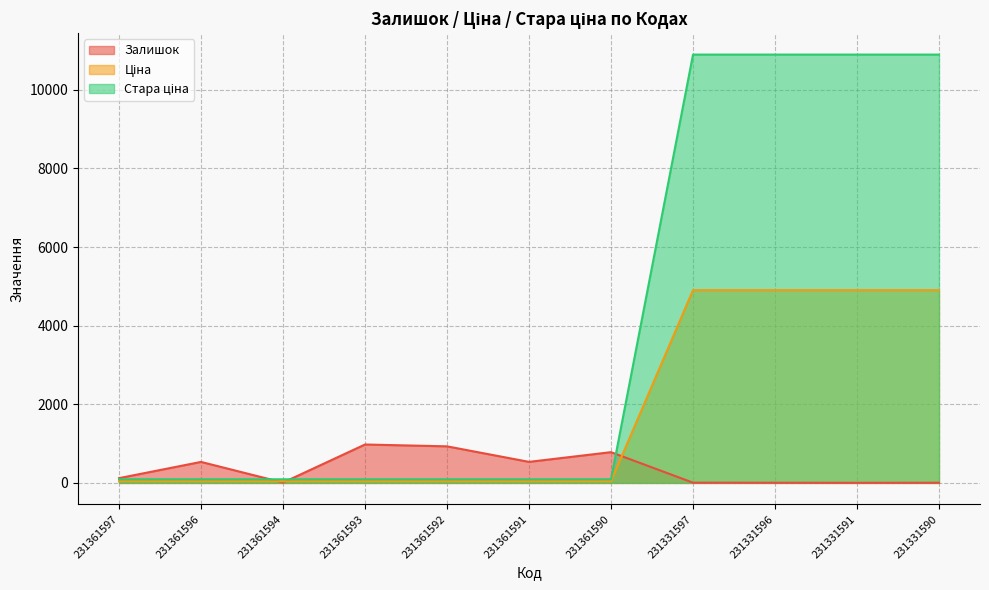

At which category does the chart reach its minimum across all series?

231331591